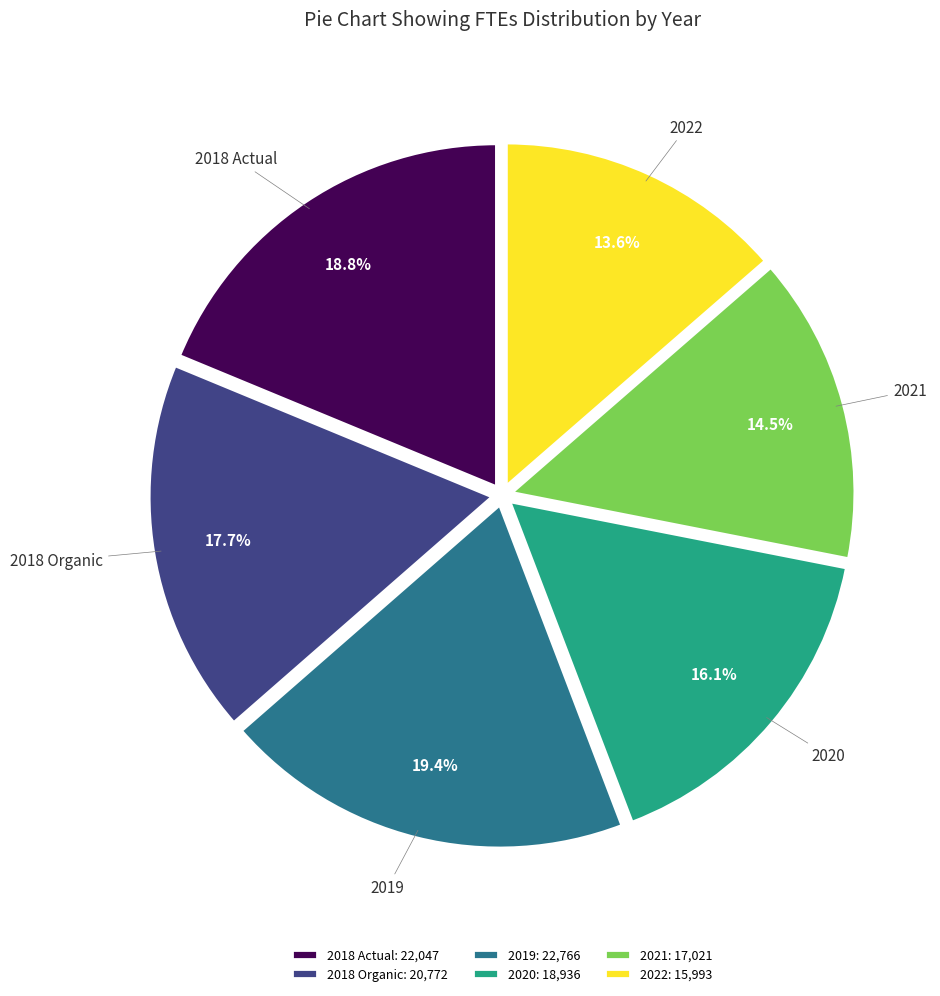

What percentage is the 2018 Organic slice, to the nearest percent?

18%